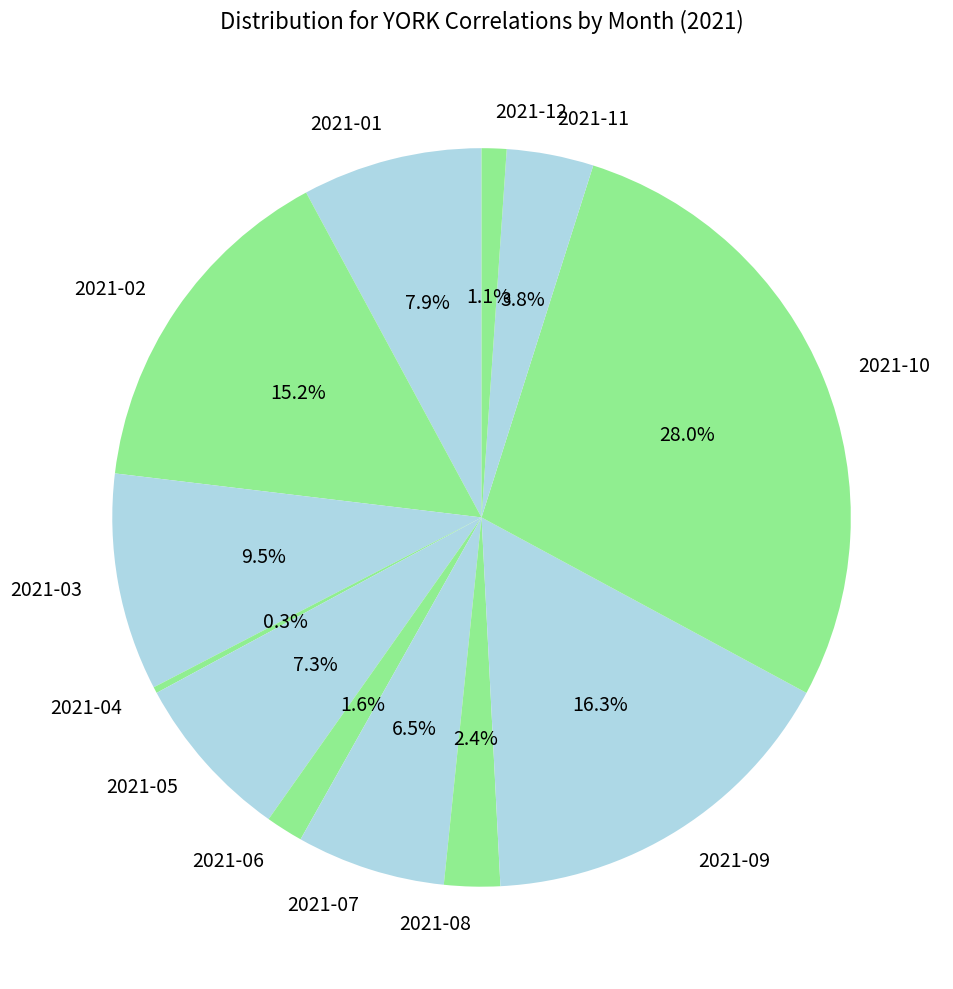

Is it true that 2021-06 is 2% of the pie?

True